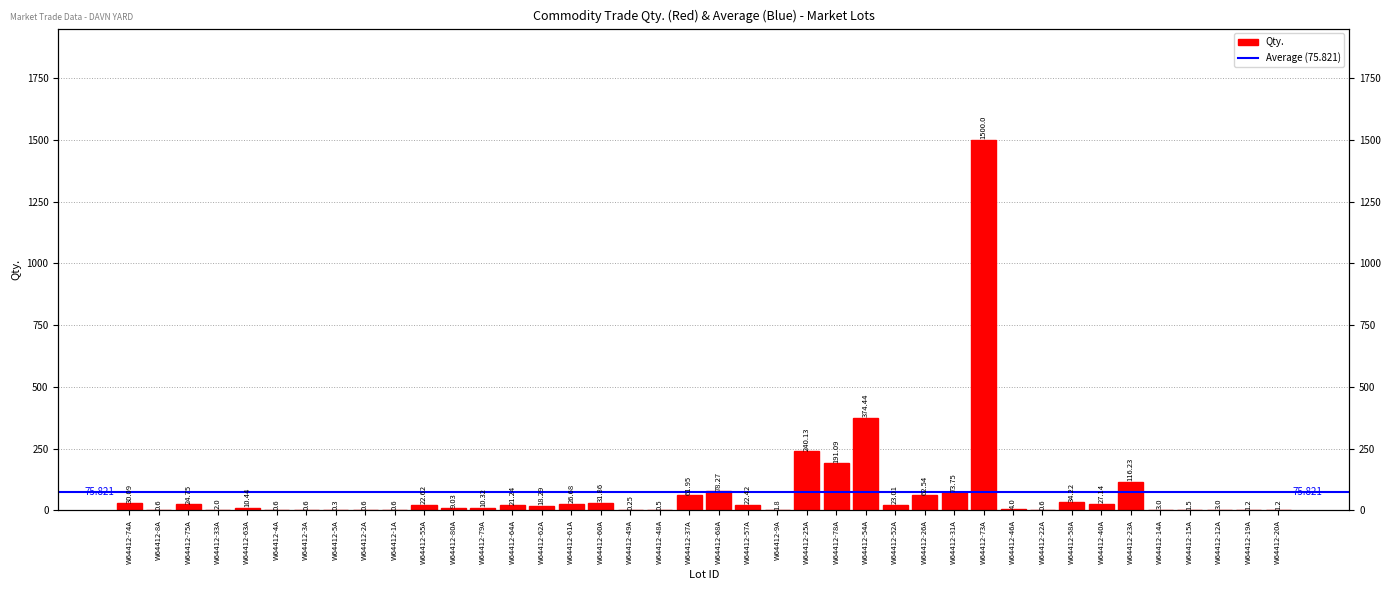

Are the bars grouped side by side (vs. stacked)?

No